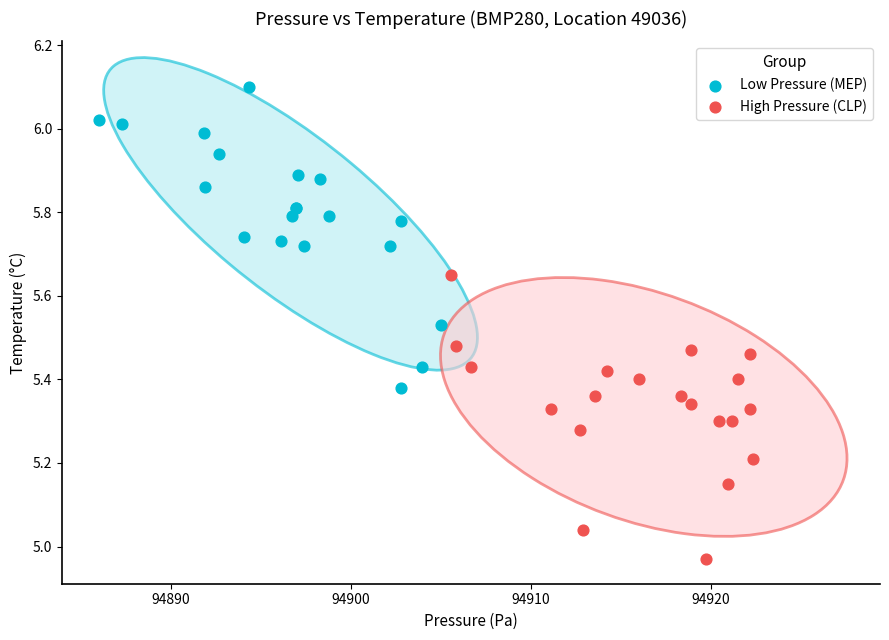

Which series contains the lowest Y value?

High Pressure (CLP)